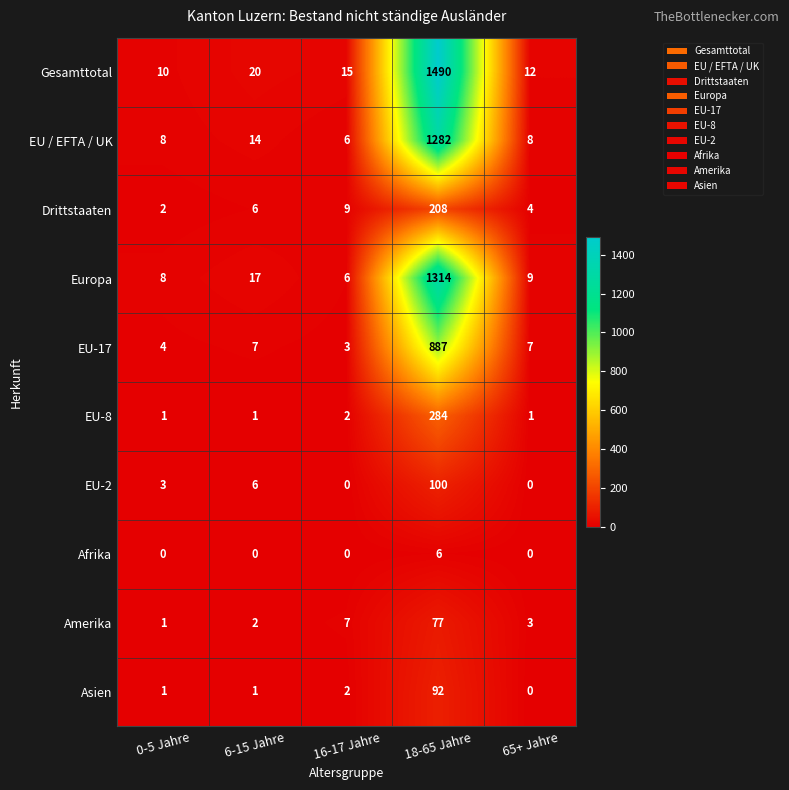

True or false: EU-8 has a value of 2 at 65+ Jahre.

False